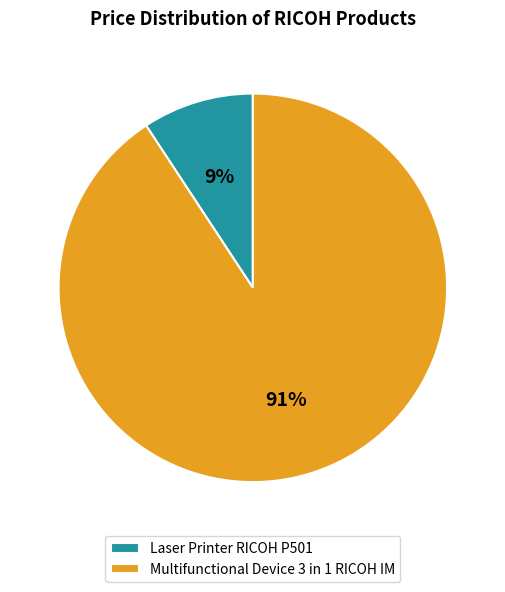

Rank the categories by value from lowest to highest.

Laser Printer RICOH P501, Multifunctional Device 3 in 1 RICOH IM